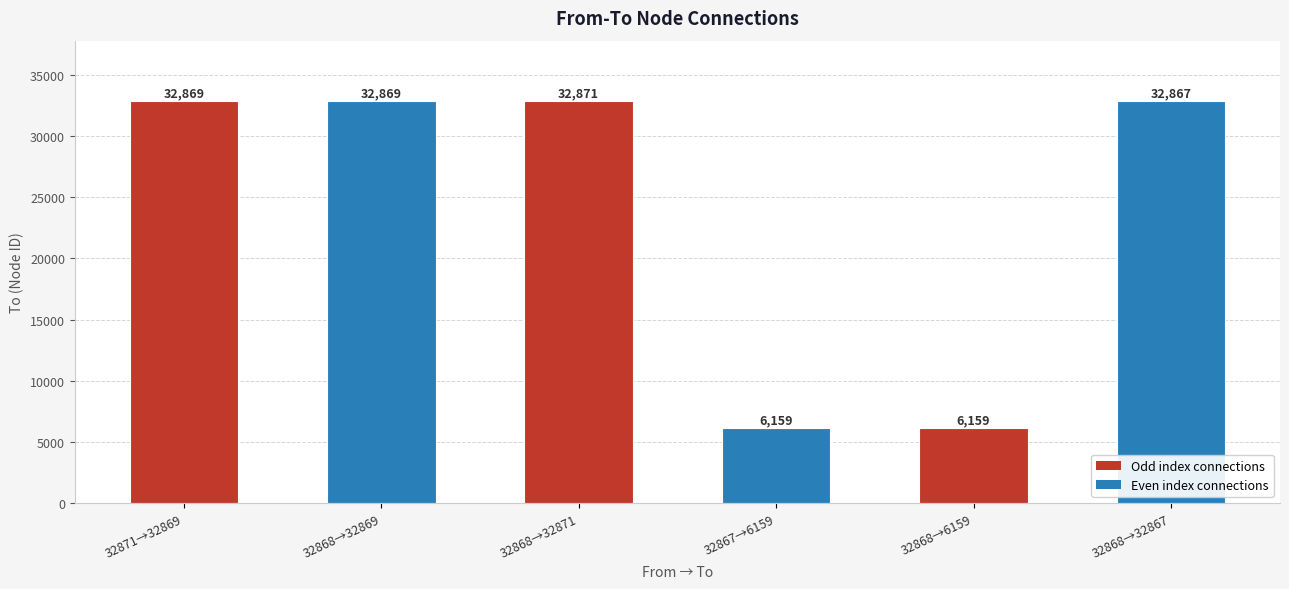

What is the smallest value displayed?

6159